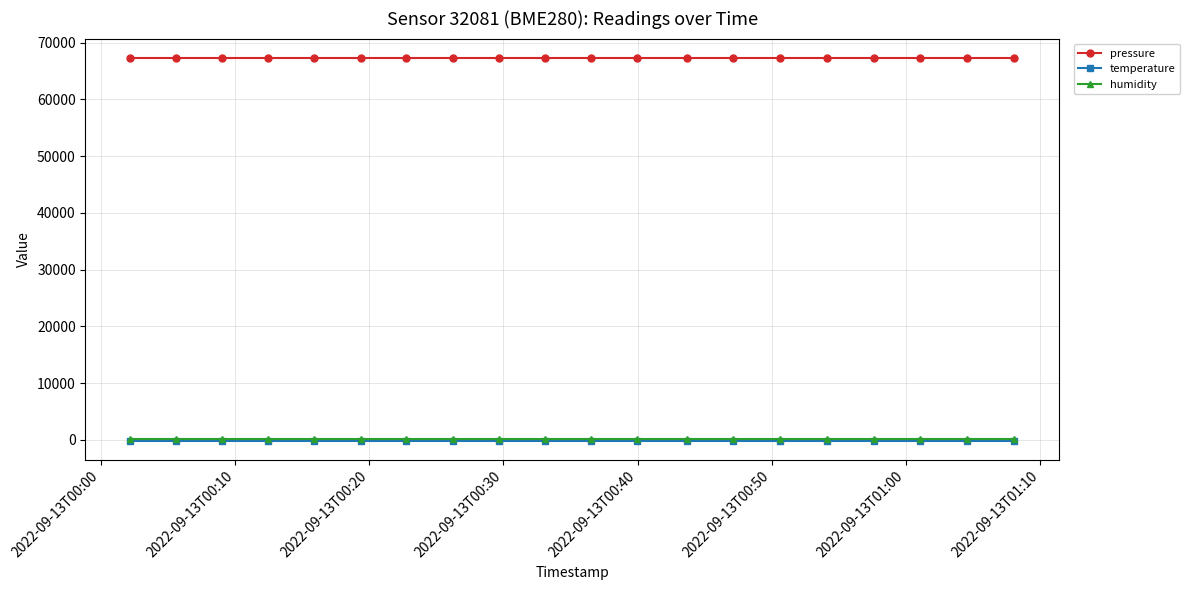

What is the value of the pressure point at the 7th from the left?

67318.2